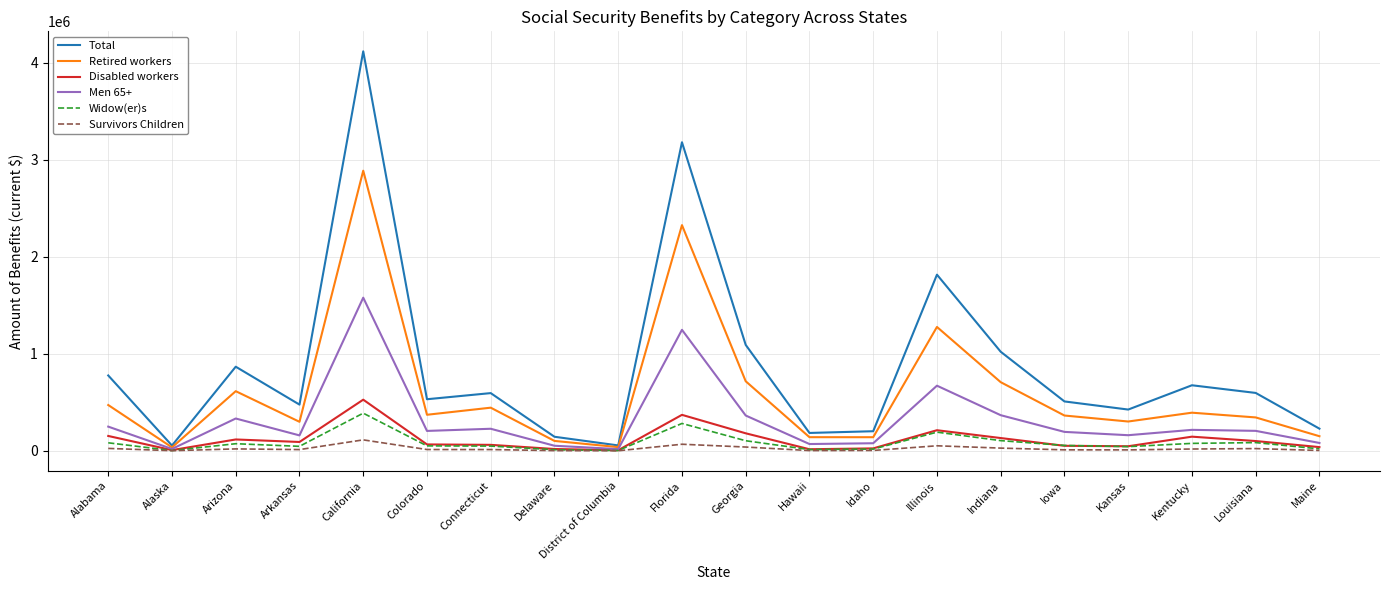

Which series has the largest total across all categories?

Total